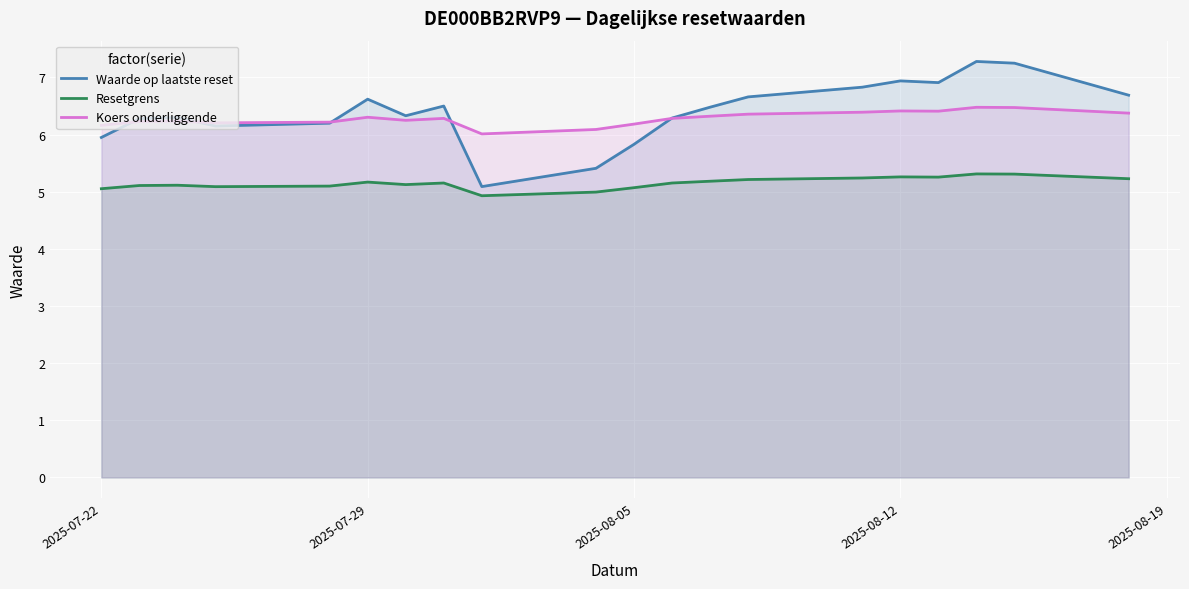

At how many categories does at least one series exceed 6?

20